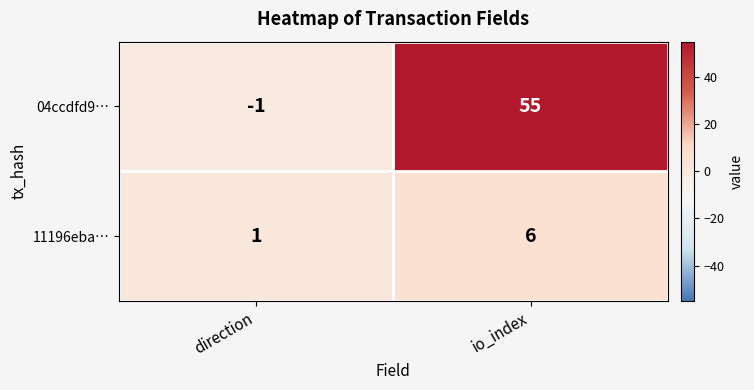

Which category has the highest value in the 04ccdfd9… series?

io_index